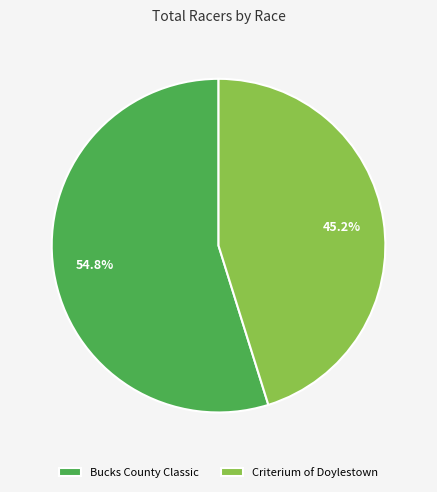

Approximately how many times larger is the value at Bucks County Classic compared to Criterium of Doylestown?

1.2